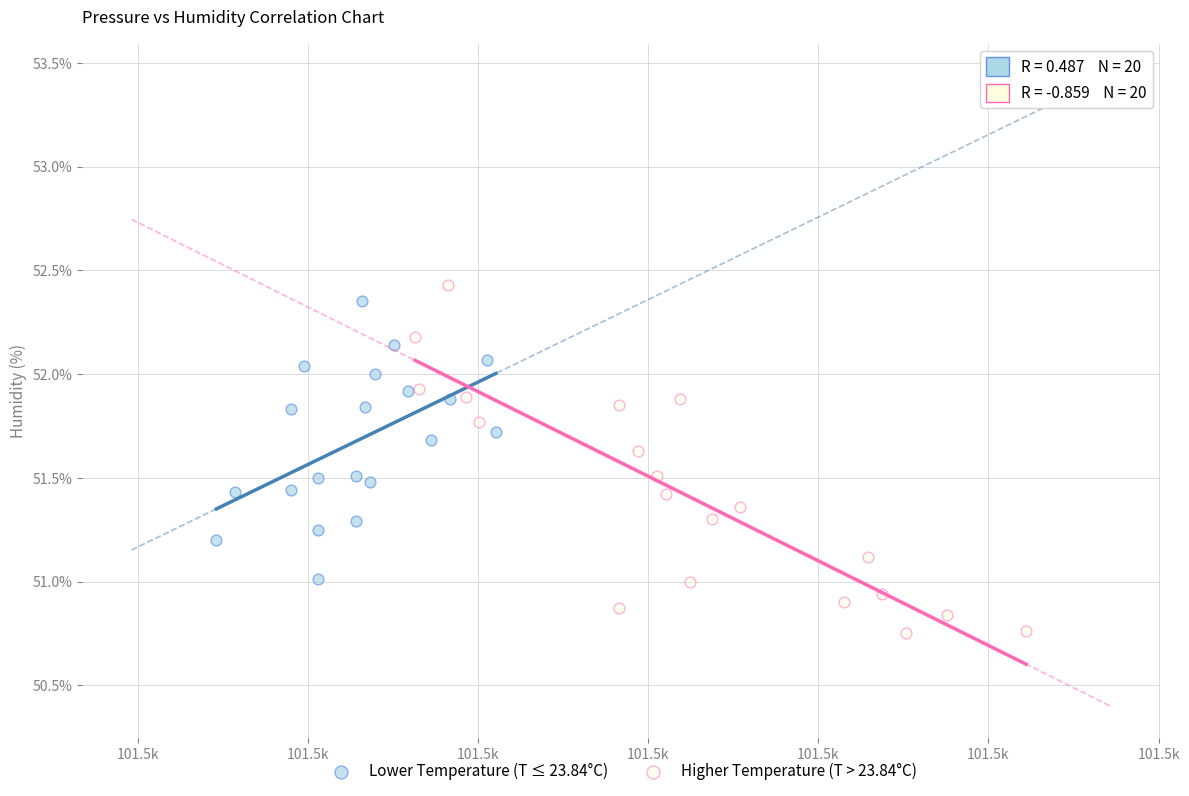

Which series has the widest spread of Y values?

Higher Temperature (T > 23.84°C)